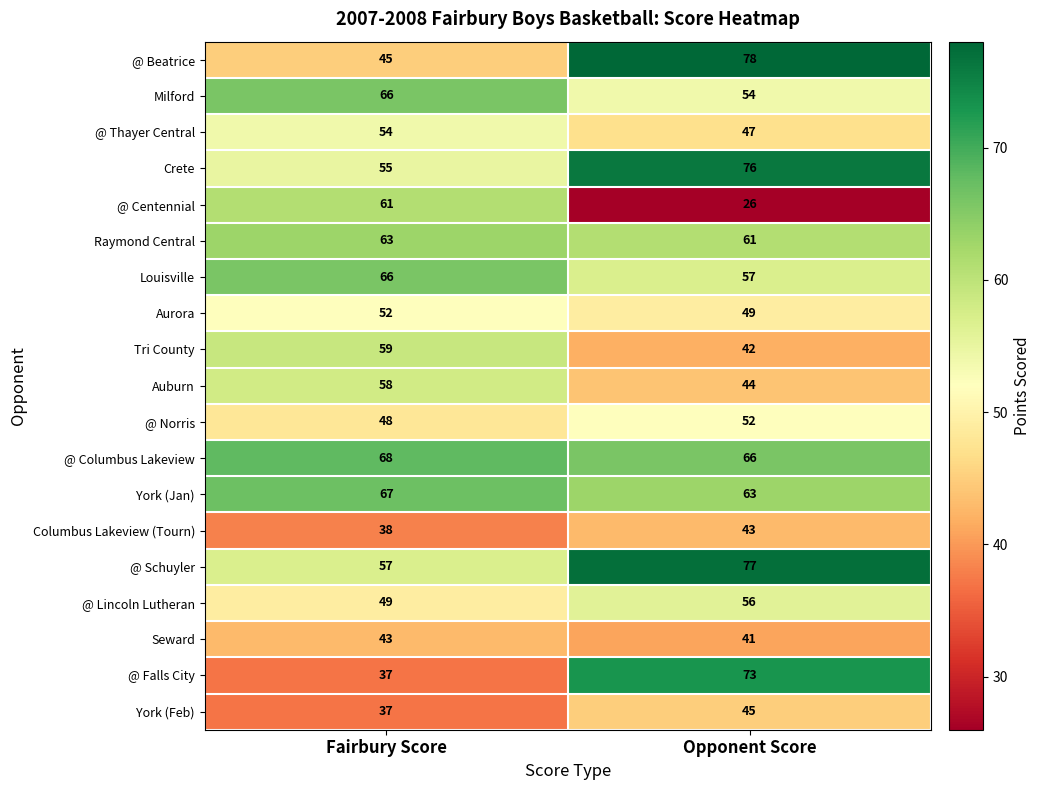

True or false: Aurora has a value of 85 at Fairbury Score.

False